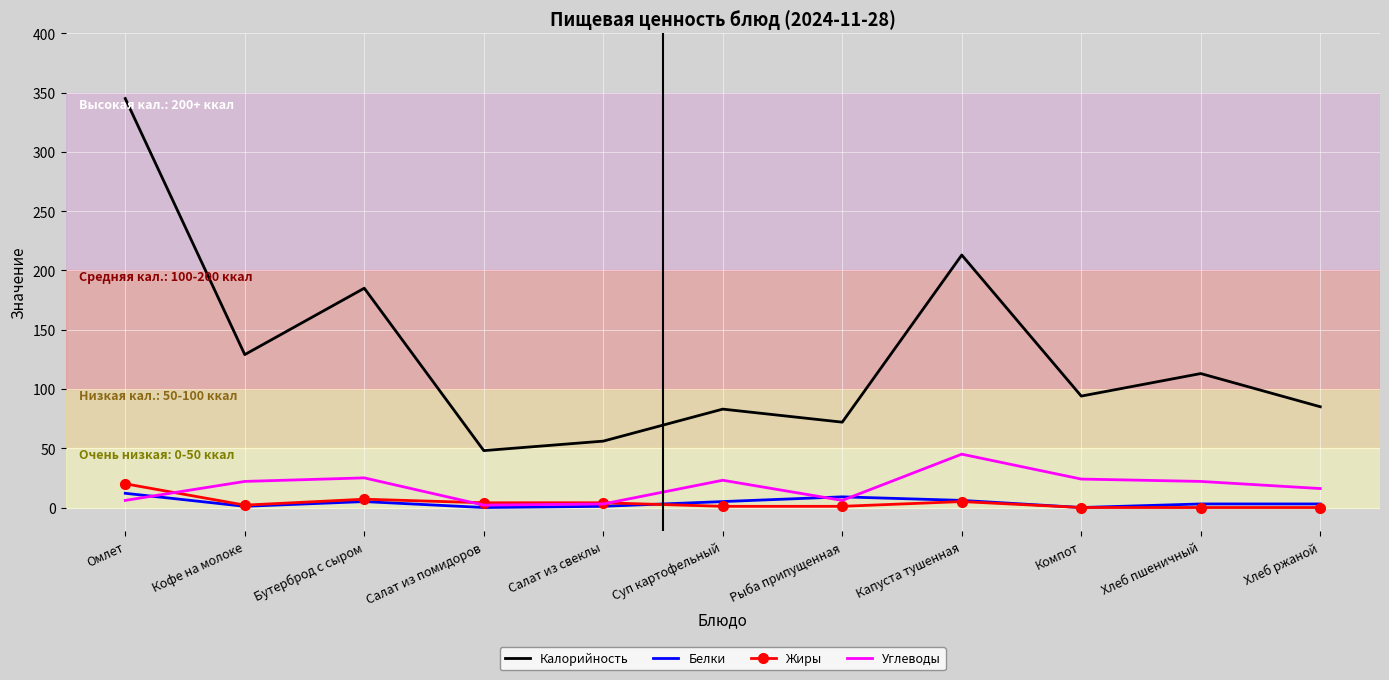

True or false: Калорийность and Белки intersect in this chart.

False